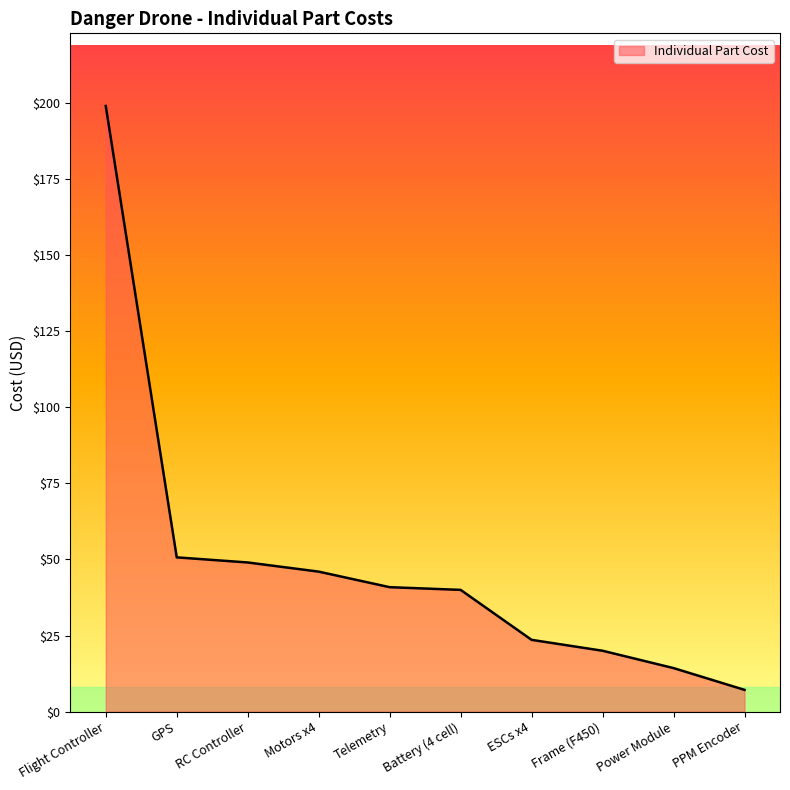

What is the sum of all values?

490.5